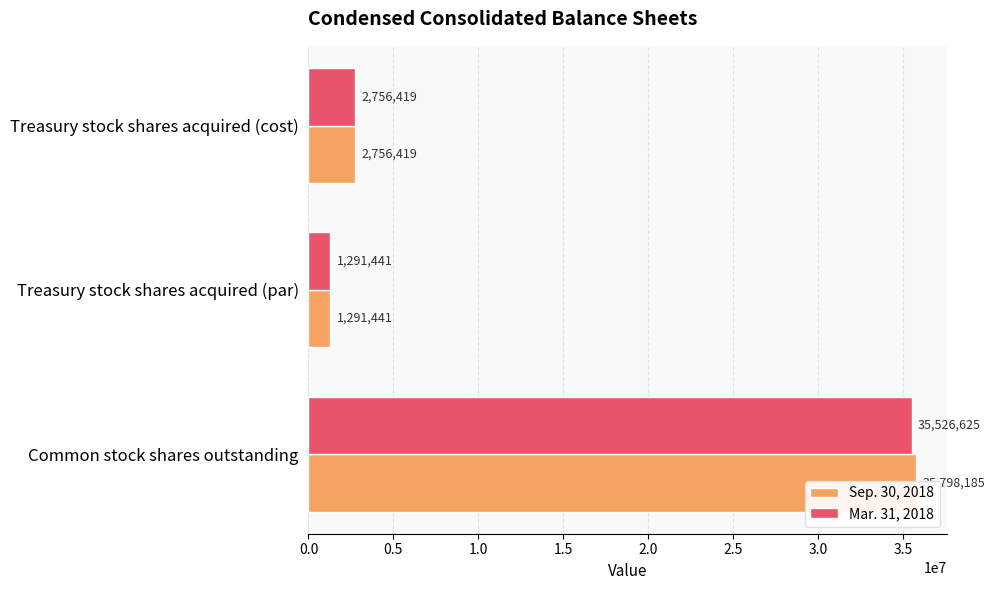

Which series has the largest total across all categories?

Sep. 30, 2018